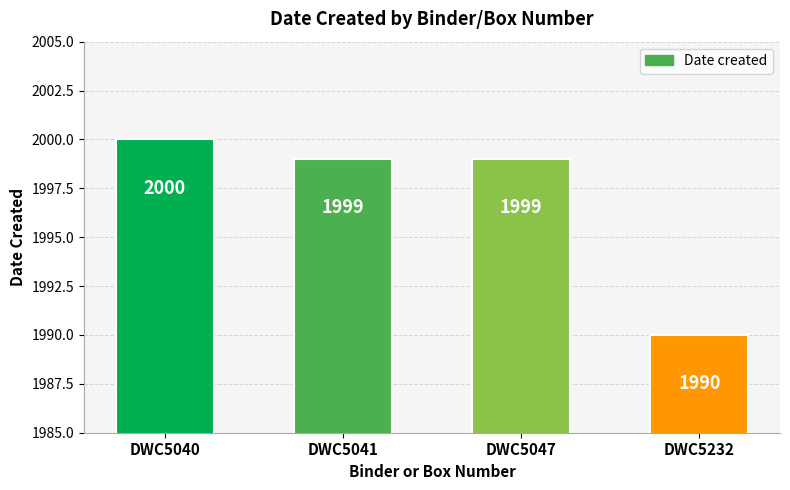

What is the greatest value displayed?

2000